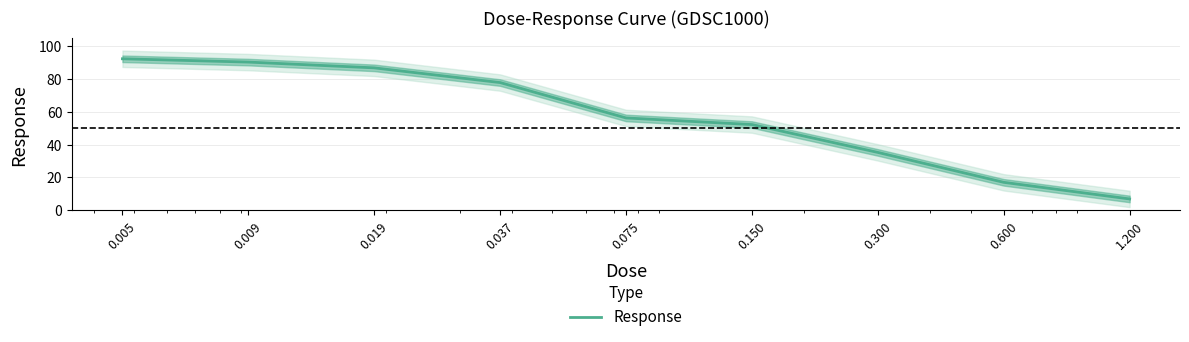

How many values are below 56?

4